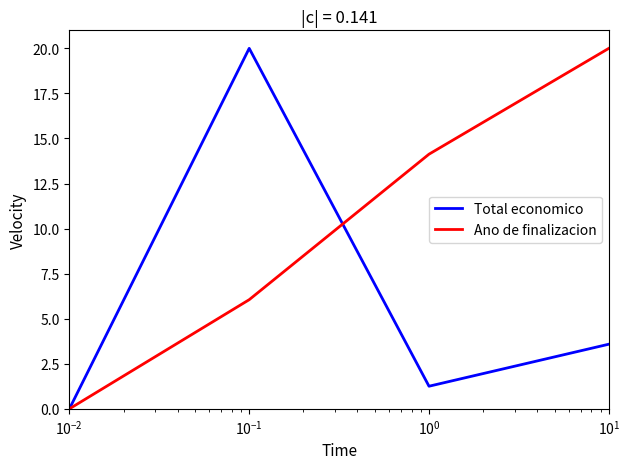

List the series in order of their overall mean, lowest first.

Total economico, Ano de finalizacion